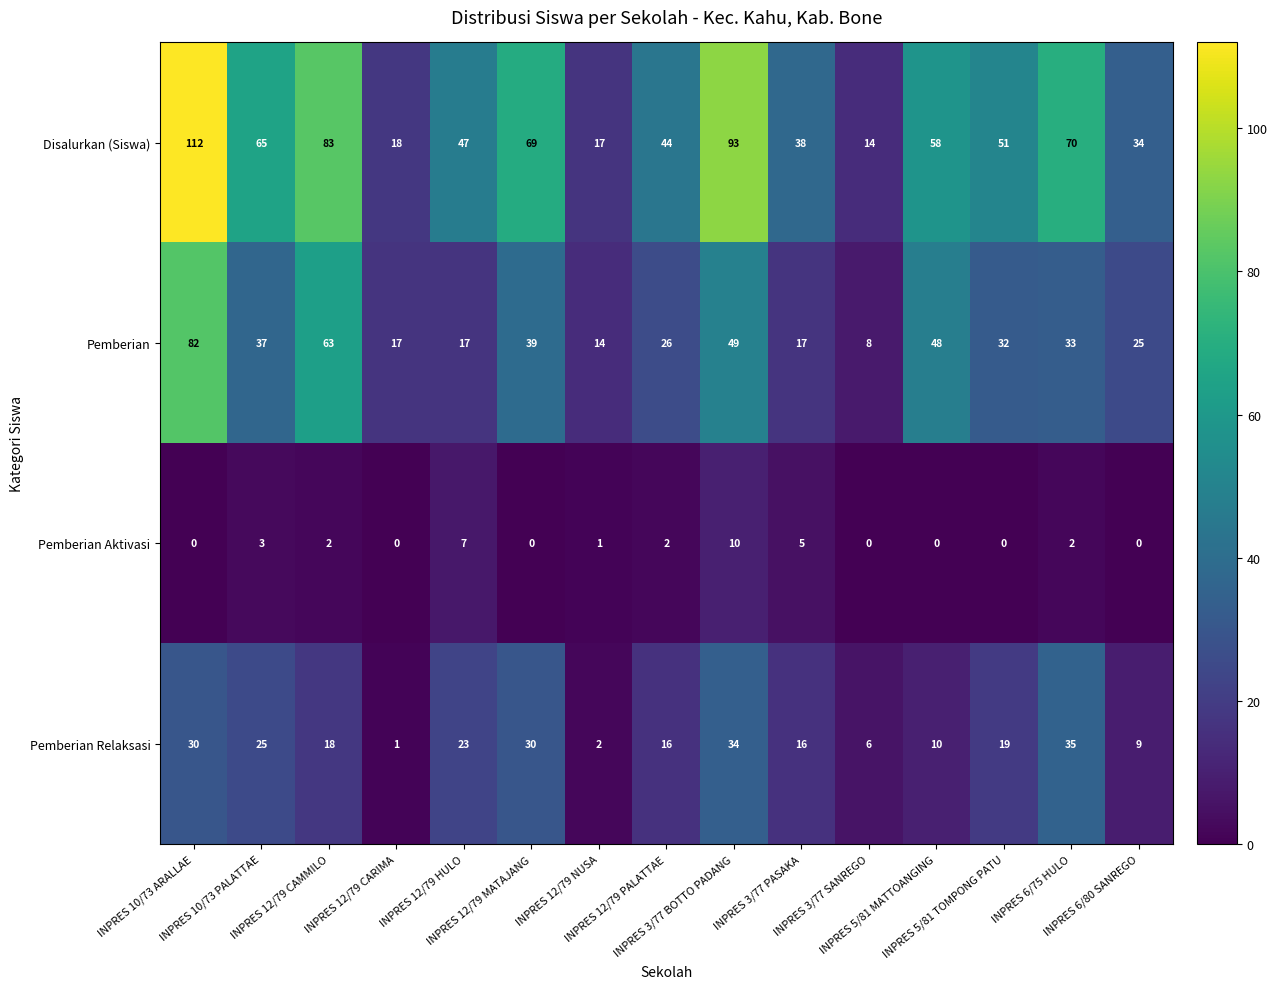

Rank the series at INPRES 5/81 MATTOANGING from lowest to highest value.

Pemberian Aktivasi, Pemberian Relaksasi, Pemberian, Disalurkan (Siswa)